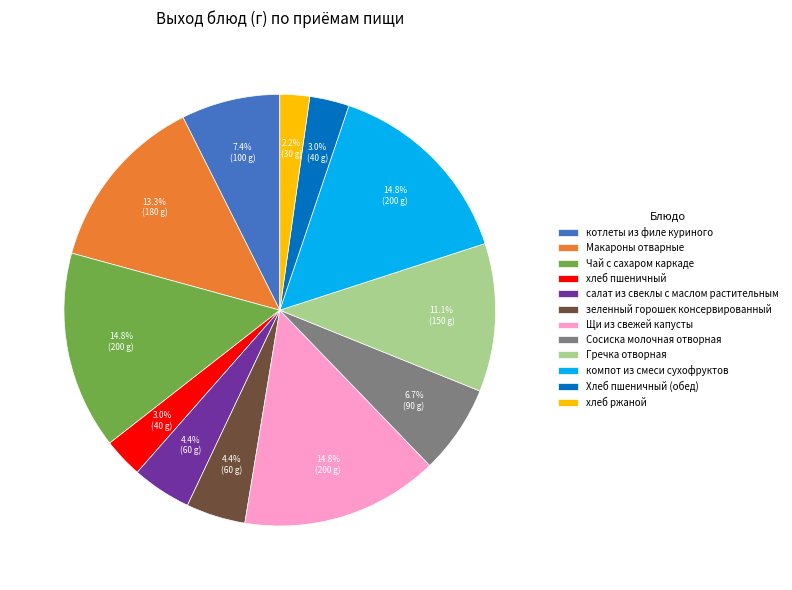

Which category has the smallest portion of the pie?

хлеб ржаной